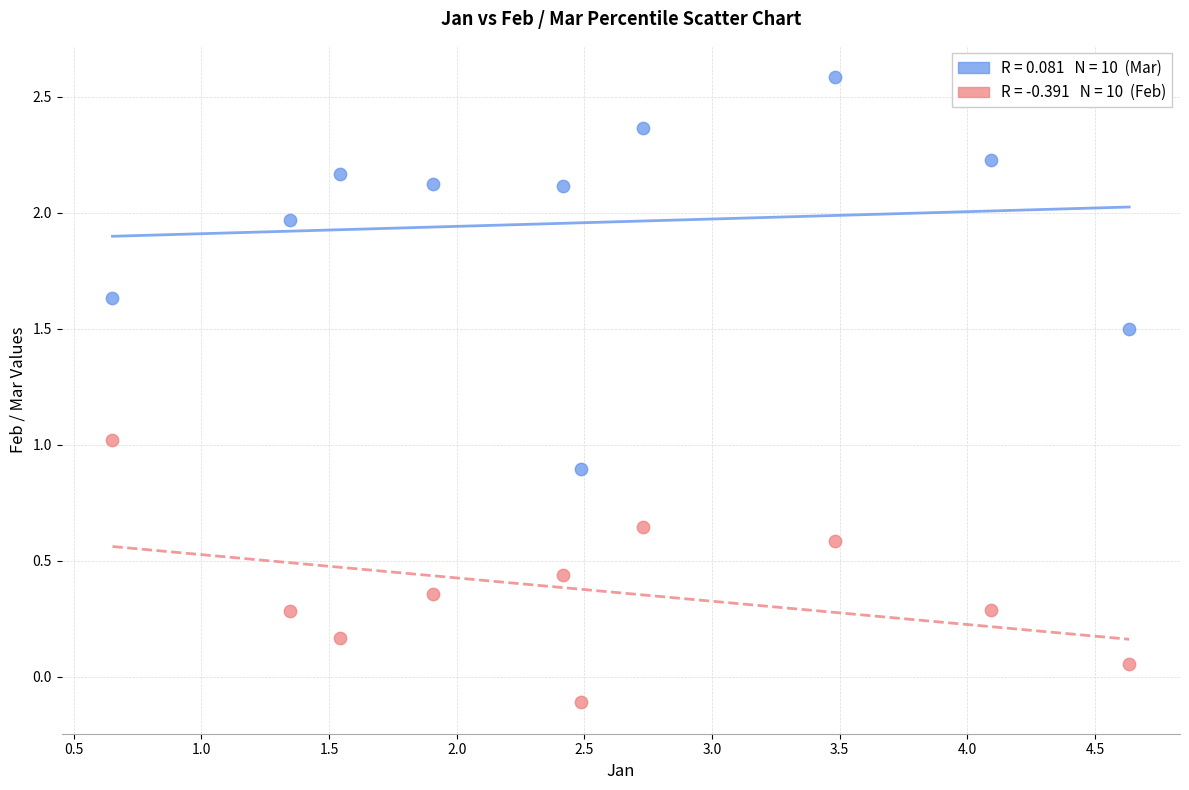

Across all data points, what is the range of Y values (max minus min)?

2.7